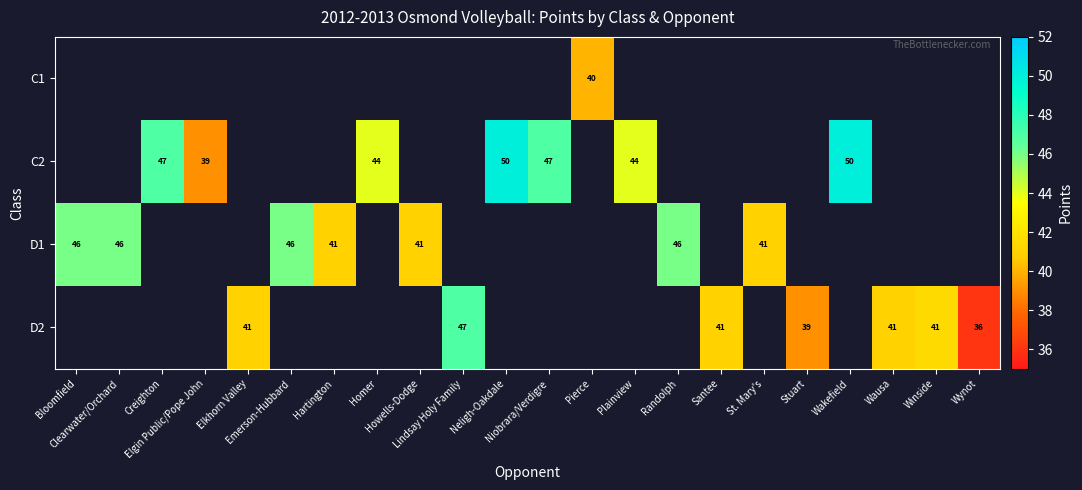

What is the lowest value of the D1 series?

41.0